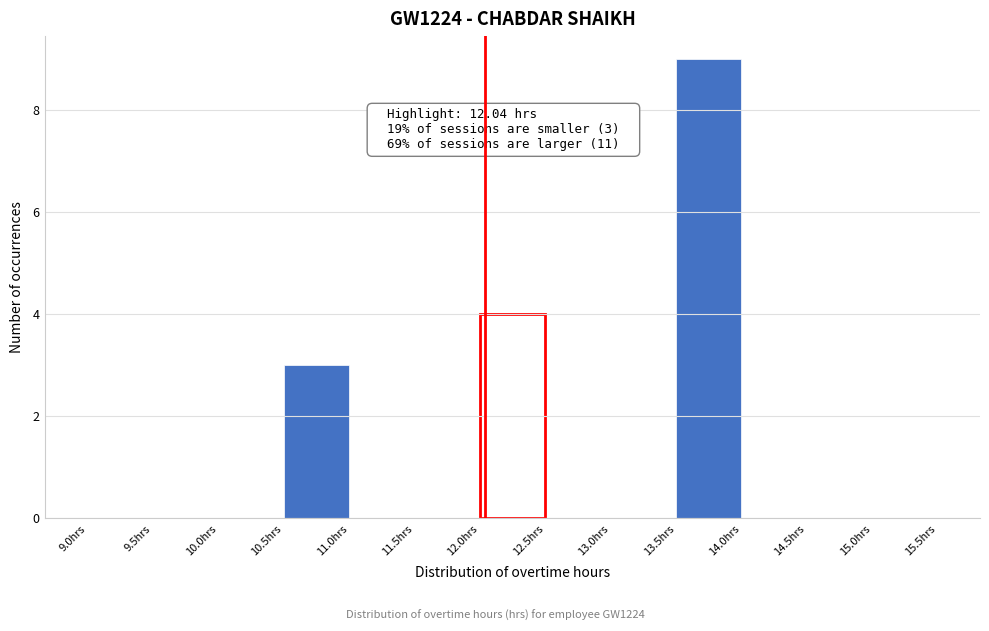

Which range on the x-axis has the tallest bar?

13.5 to 14.0